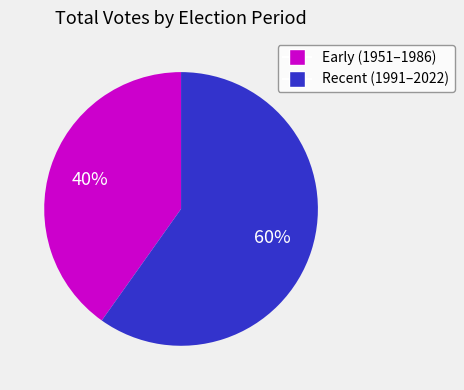

To the nearest percent, what is the difference between the largest and smallest slice percentages?

20%